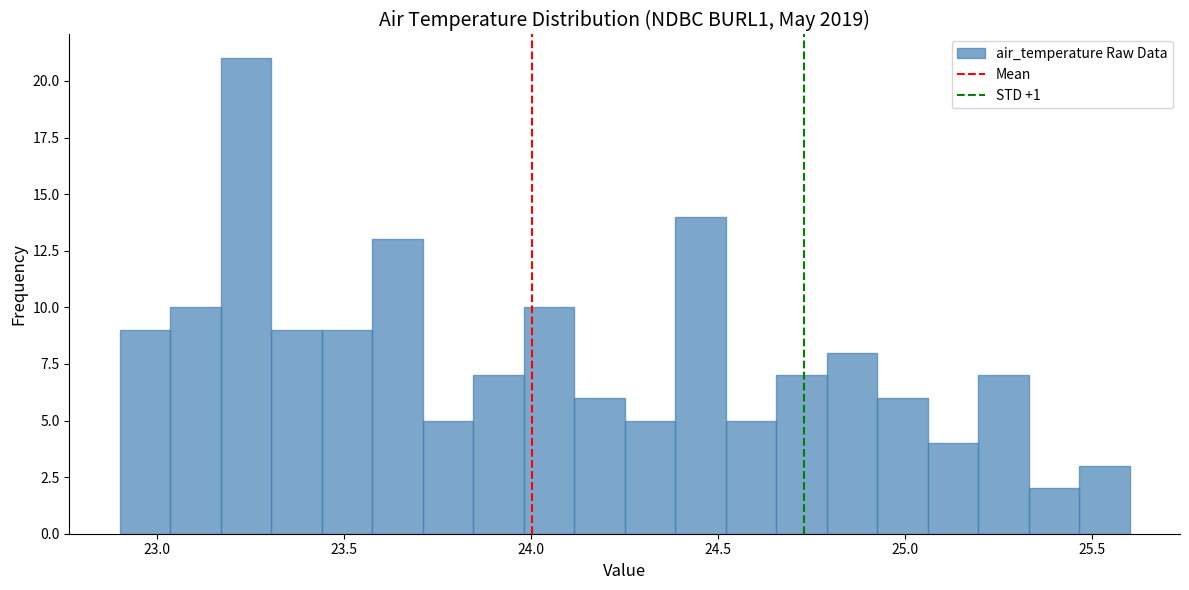

Around what value on the x-axis is the tallest bar? Give the approximate position of its centre, as read against the axis.

23.25